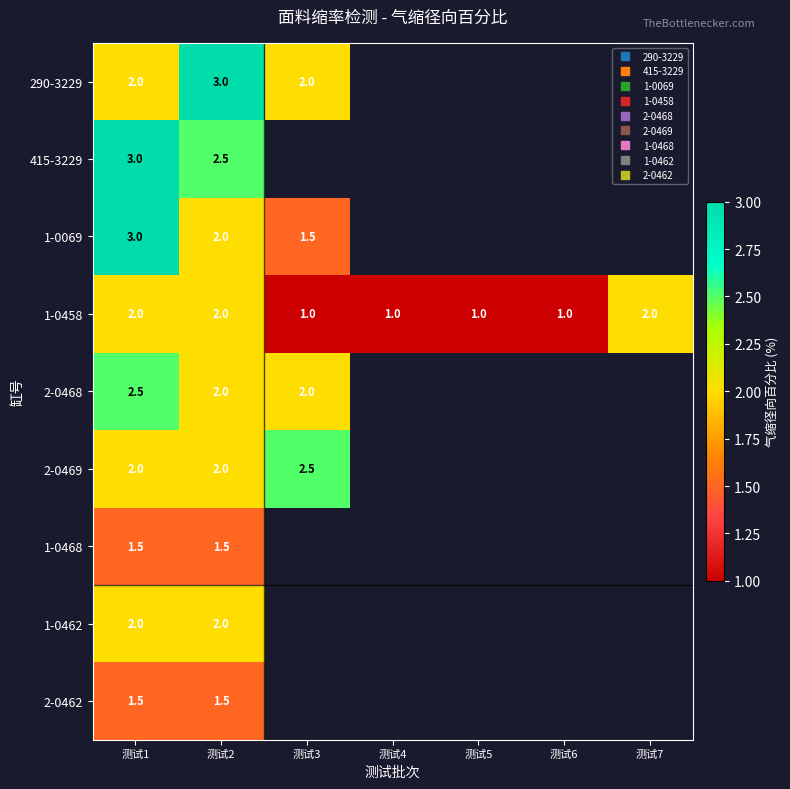

Which series has the widest spread of values?

1-0069